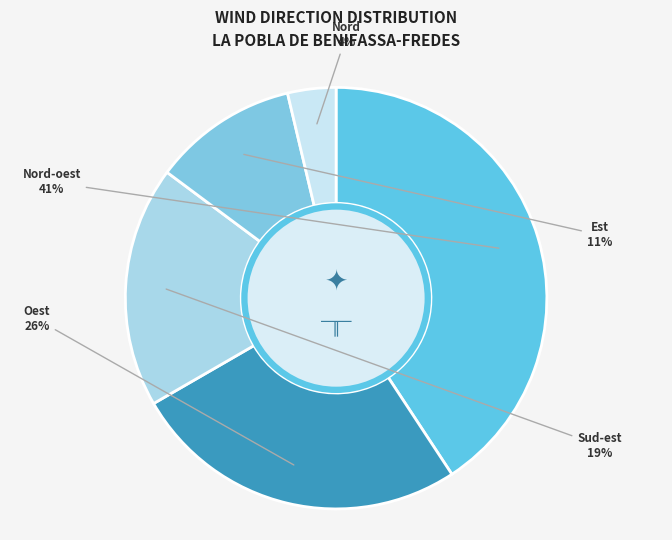

What percentage is the Est slice, to the nearest percent?

11%